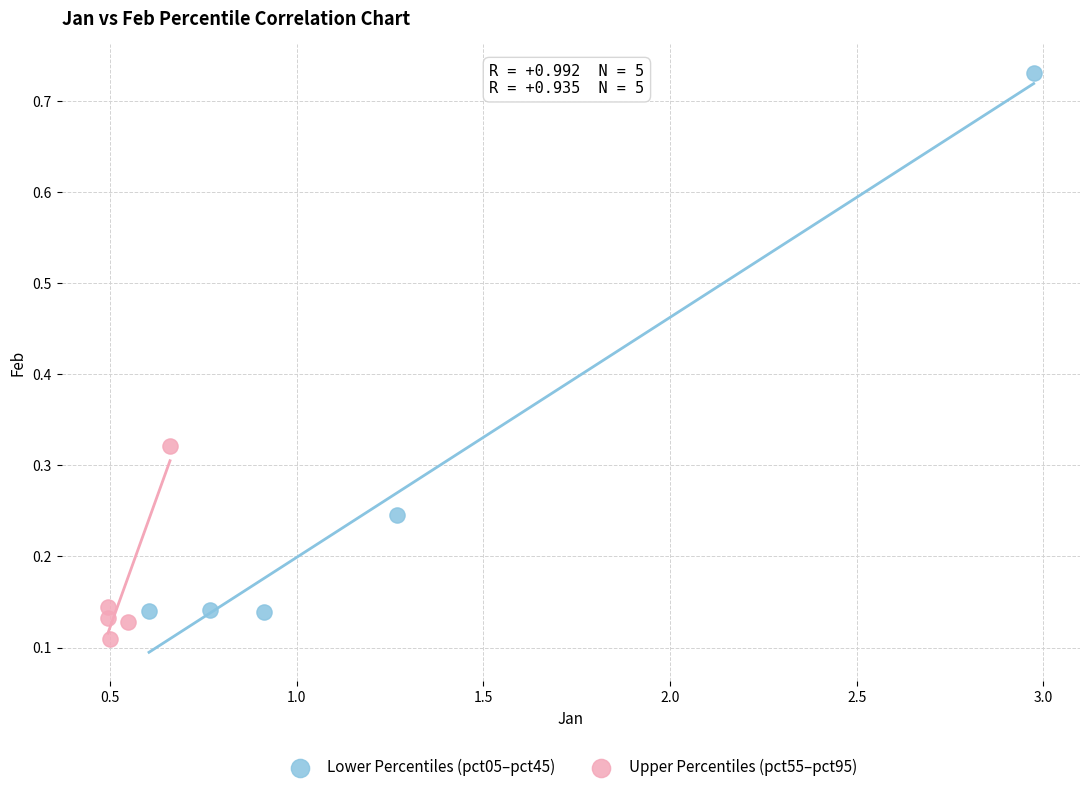

Which series contains the highest Y value?

Lower Percentiles (pct05–pct45)